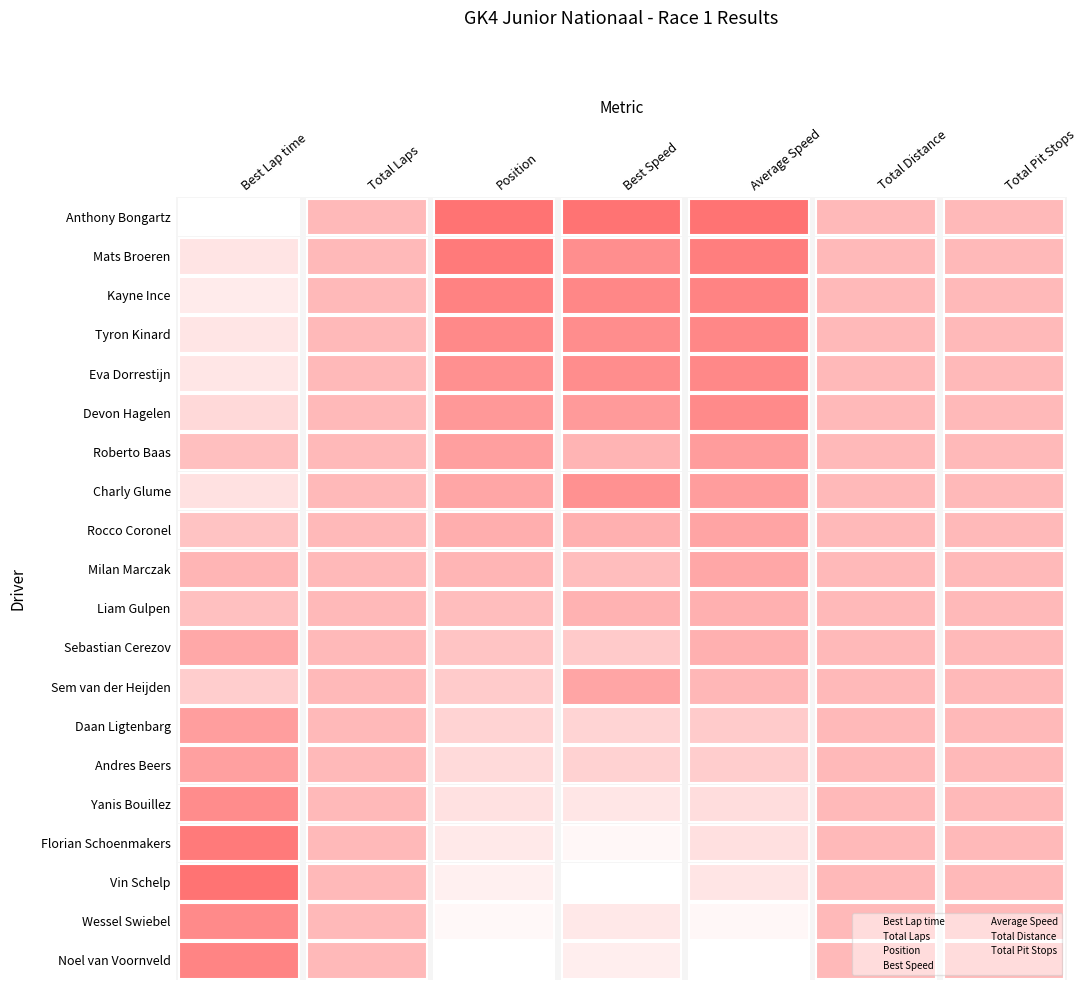

What value does the Total Pit Stops series have at Total Pit Stops?

4.5